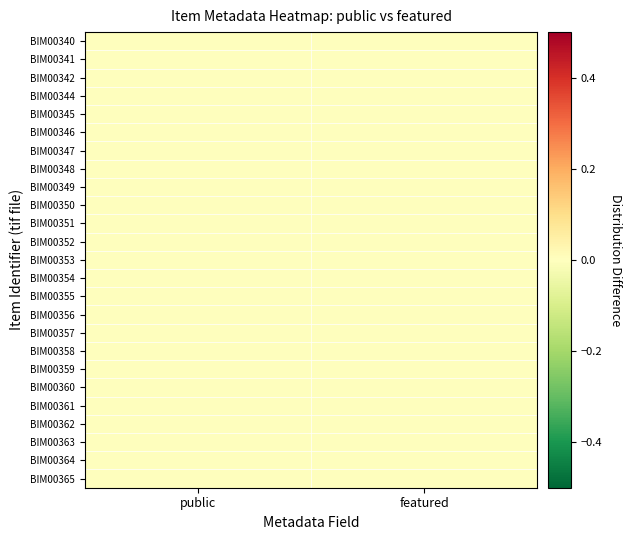

Which category has the lowest value in the BIM00340.tif series?

featured